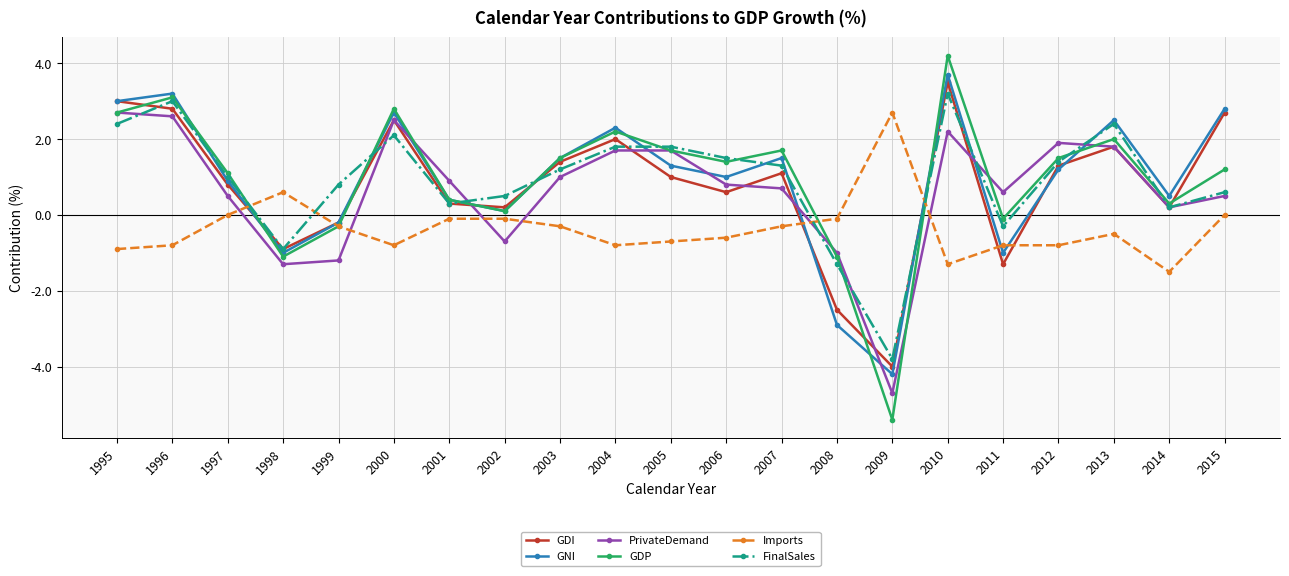

What is the approximate value of GDI at 2009?

-4.0